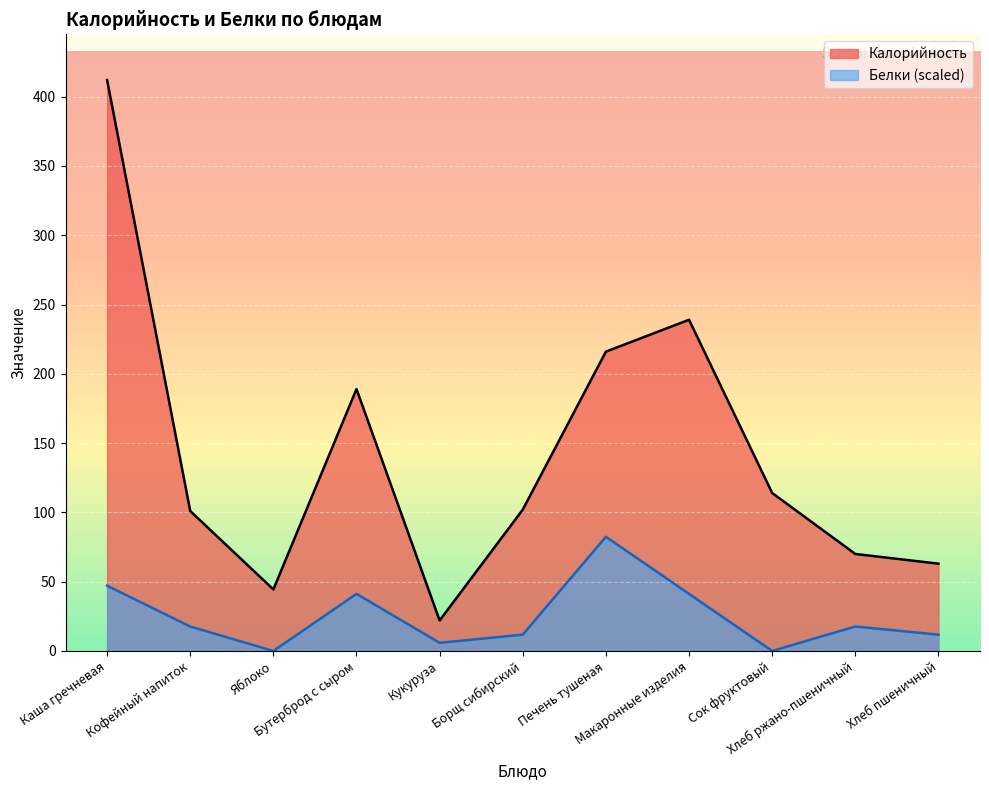

How many lines are shown in the chart?

2